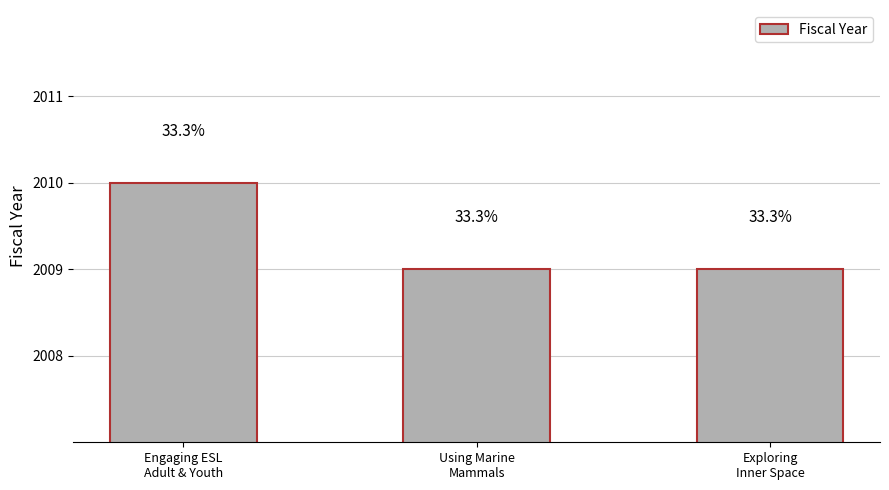

What is the maximum value shown in the chart?

2010